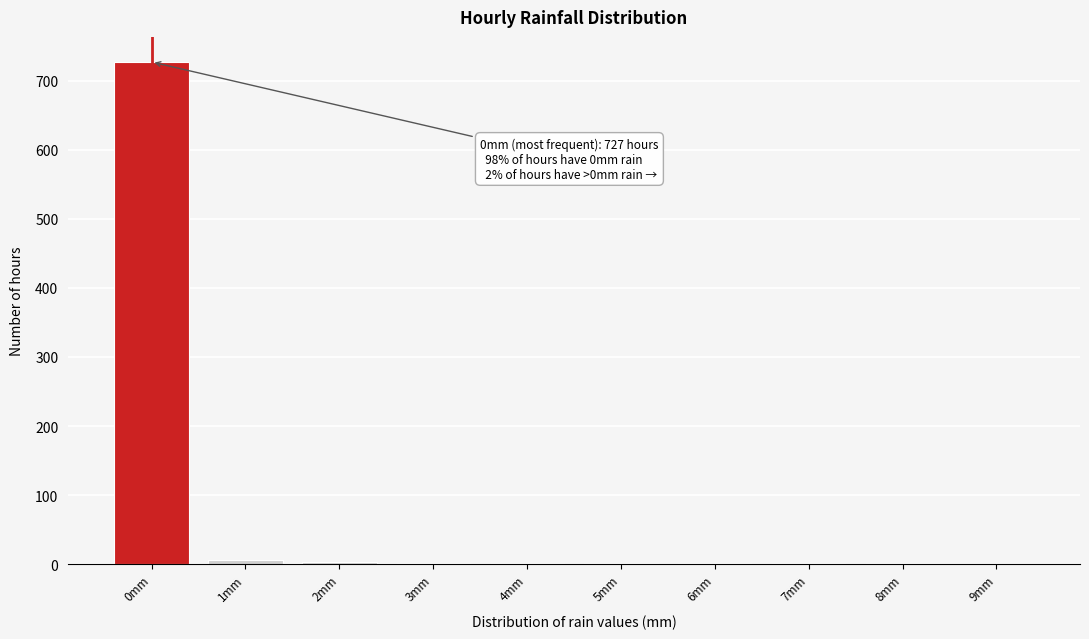

Which range on the x-axis has the tallest bar?

-0.5 to 0.5